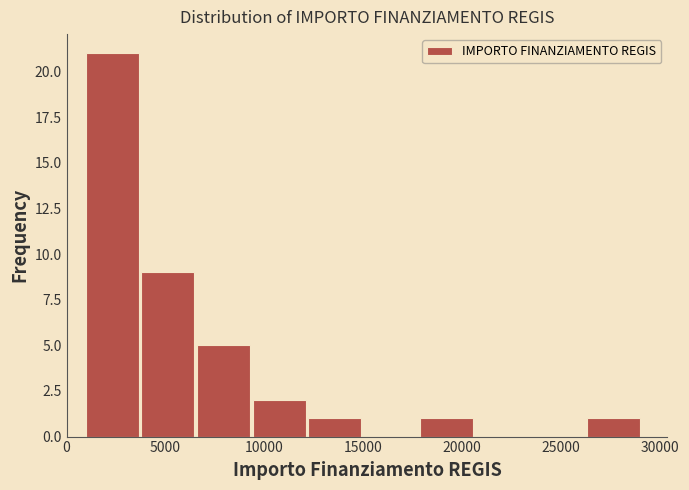

Which range on the x-axis has the tallest bar?

1000 to 4000